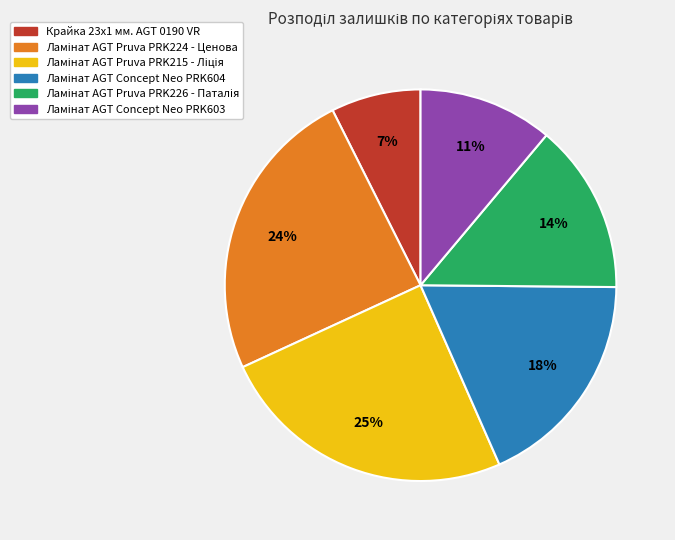

Is there a majority slice in this chart?

No